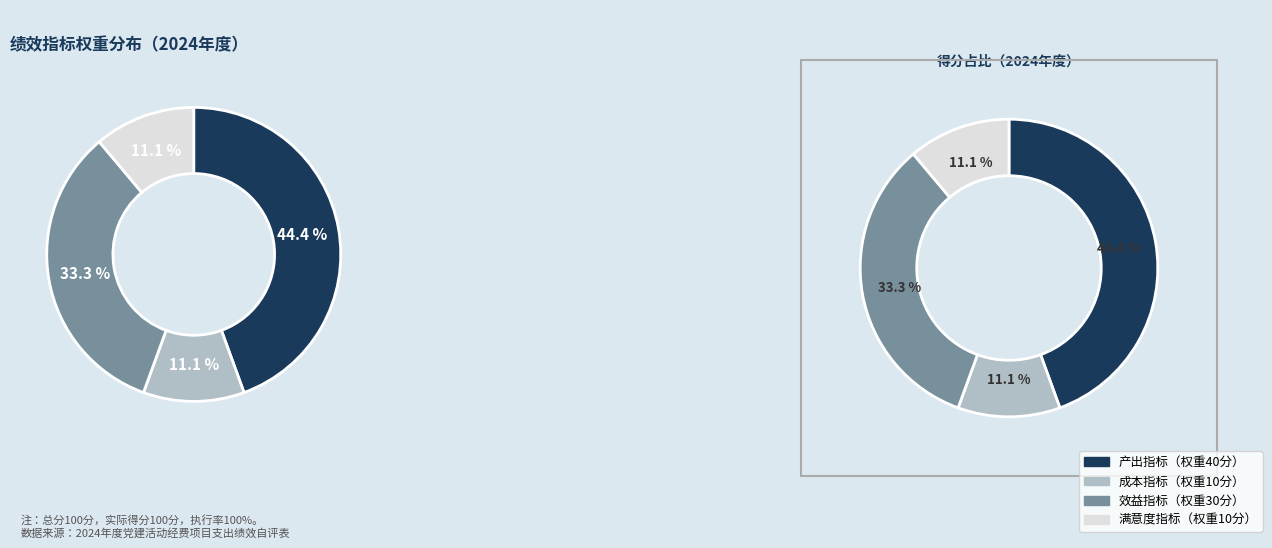

To the nearest percent, what is the difference between the largest and smallest slice percentages?

33%